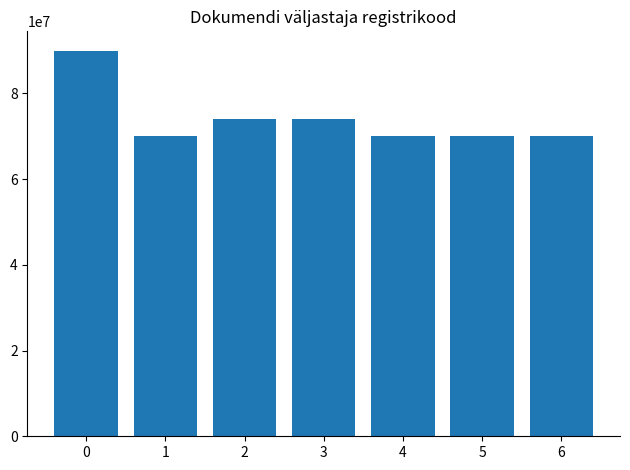

How many values are below 70001946?

3